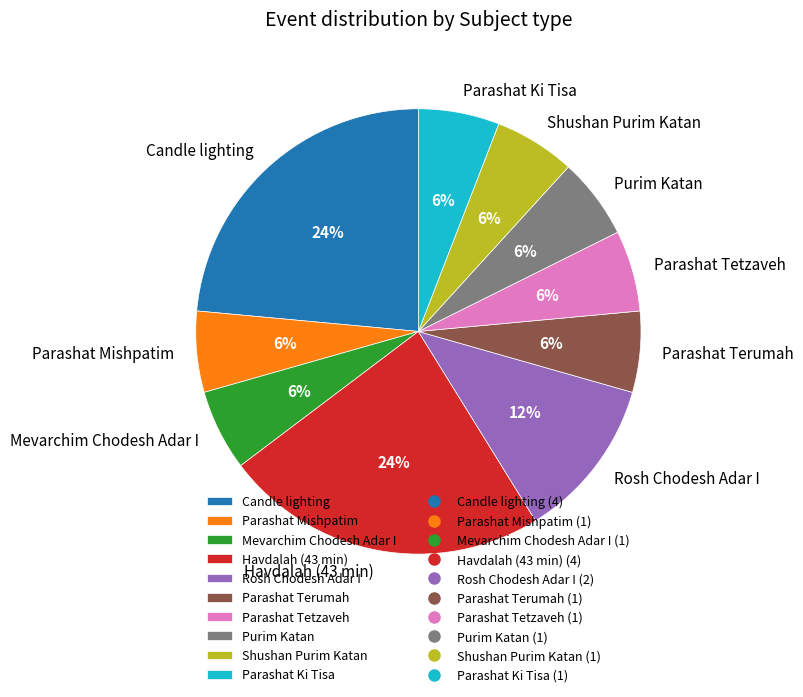

Which has a higher value, Parashat Tetzaveh or Havdalah (43 min)?

Havdalah (43 min)